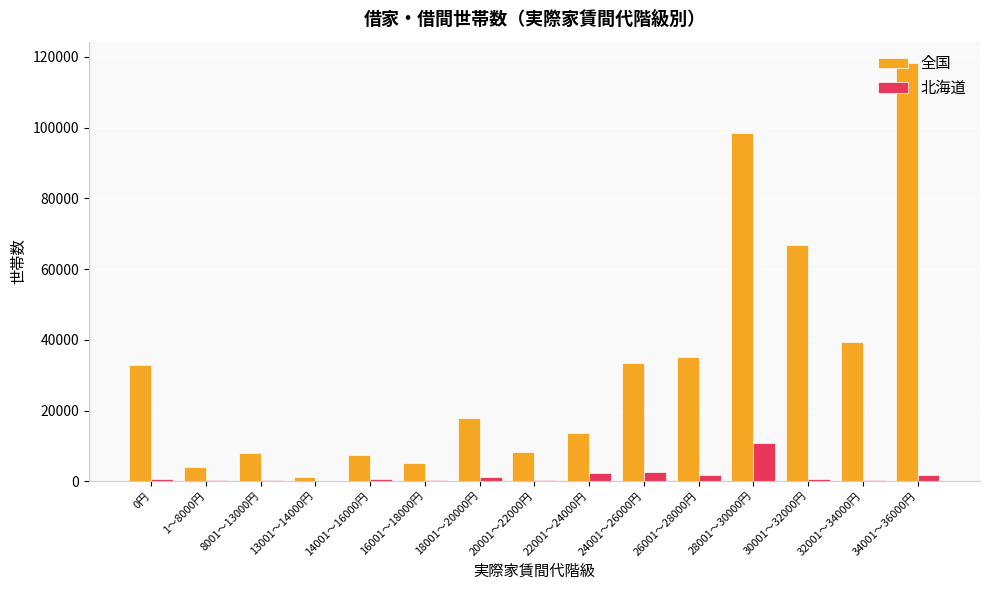

What is the sum of all 北海道 values?

24304